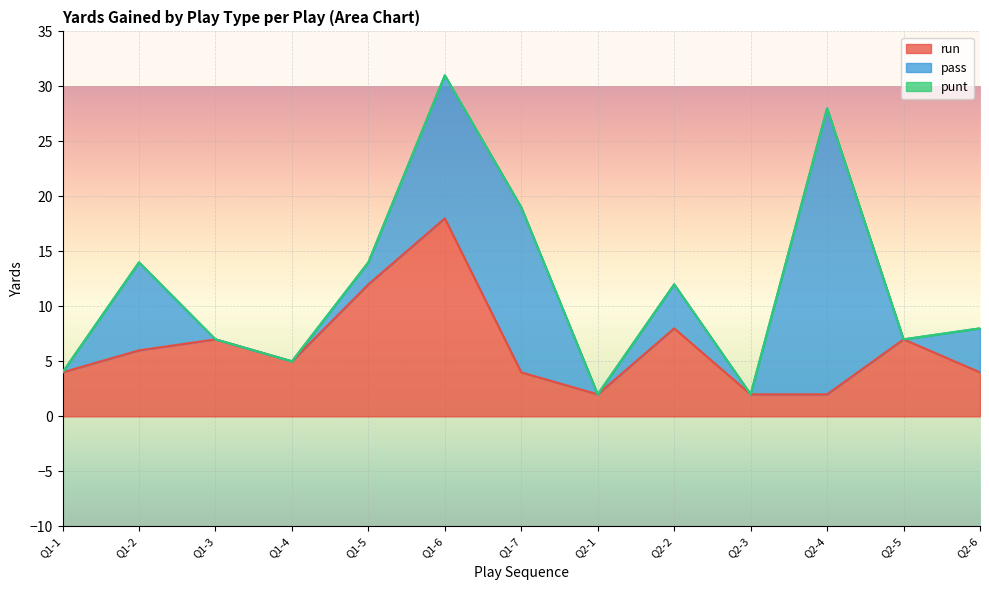

What is the label of the 9th point from the right?

Q1-5